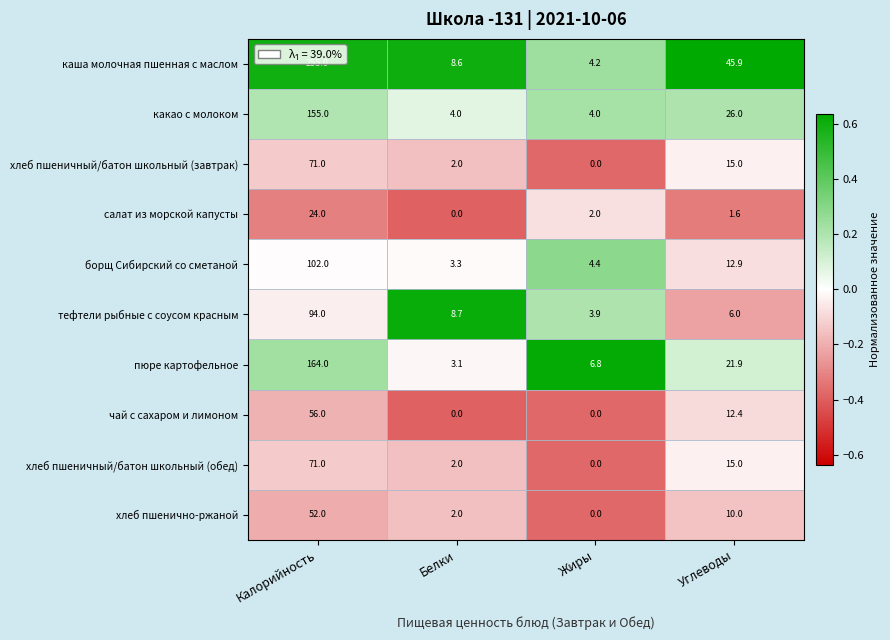

The value of хлеб пшенично-ржаной at Калорийность is 52.0. True or false?

True